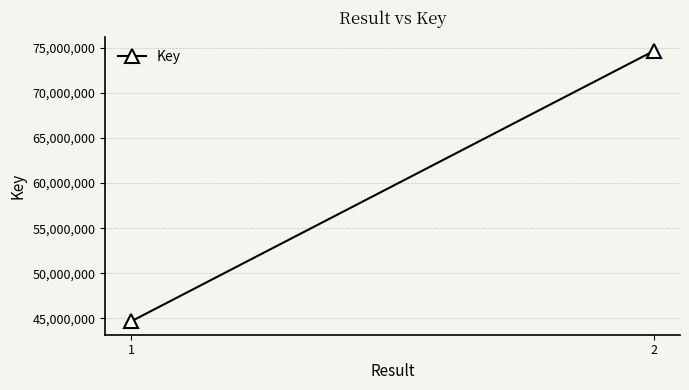

Rank the categories by value from lowest to highest.

1, 2